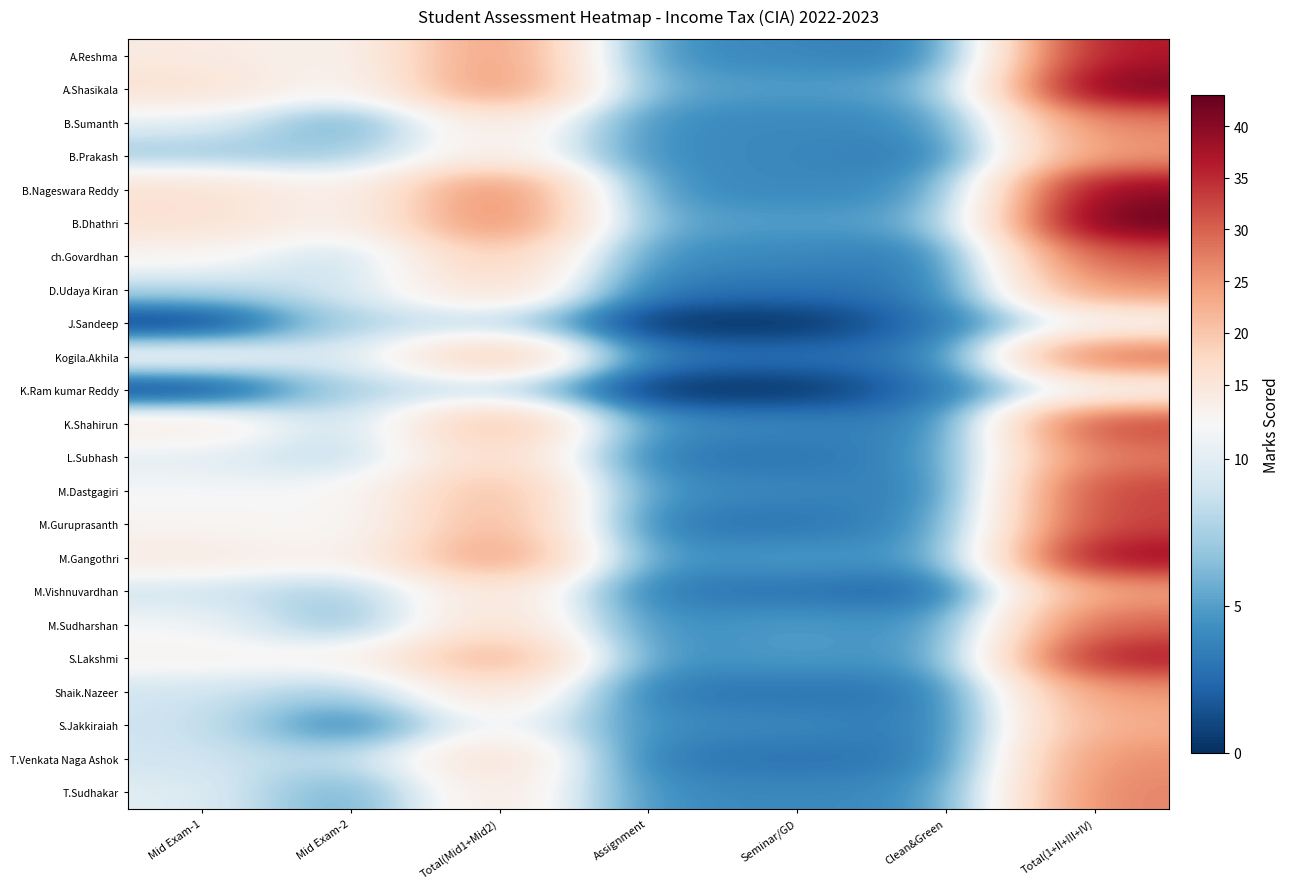

Between Seminar/GD and Mid Exam-2, which is larger?

Mid Exam-2